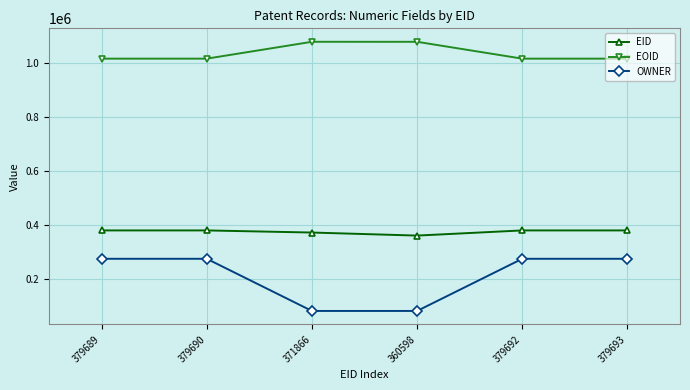

Is it true that EID equals 379690 at 379690?

True